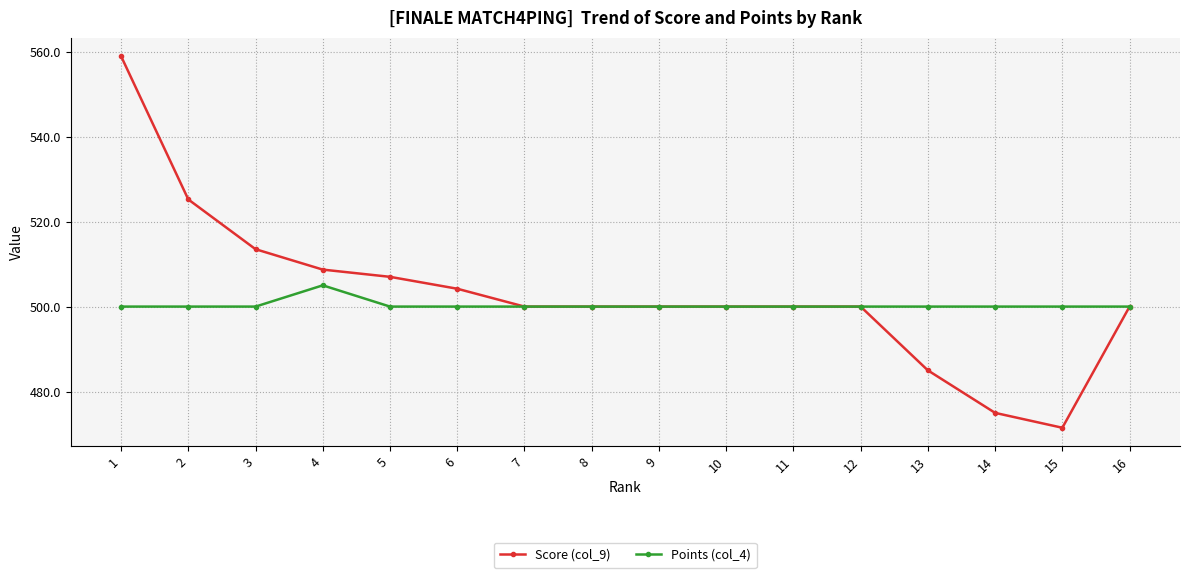

True or false: Score (col_9) has a value of 500.0 at 9.

True